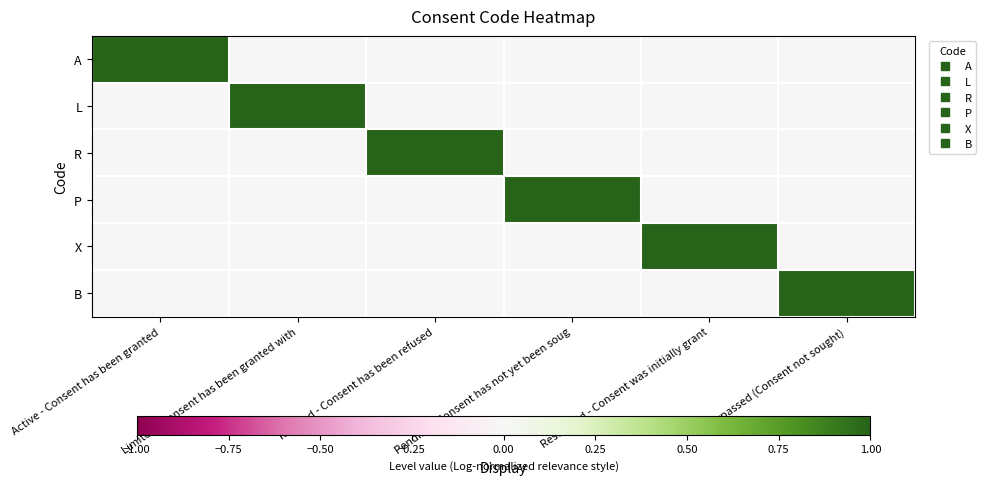

What is the difference between the highest and lowest values at Rescinded - Consent was initially grant?

1